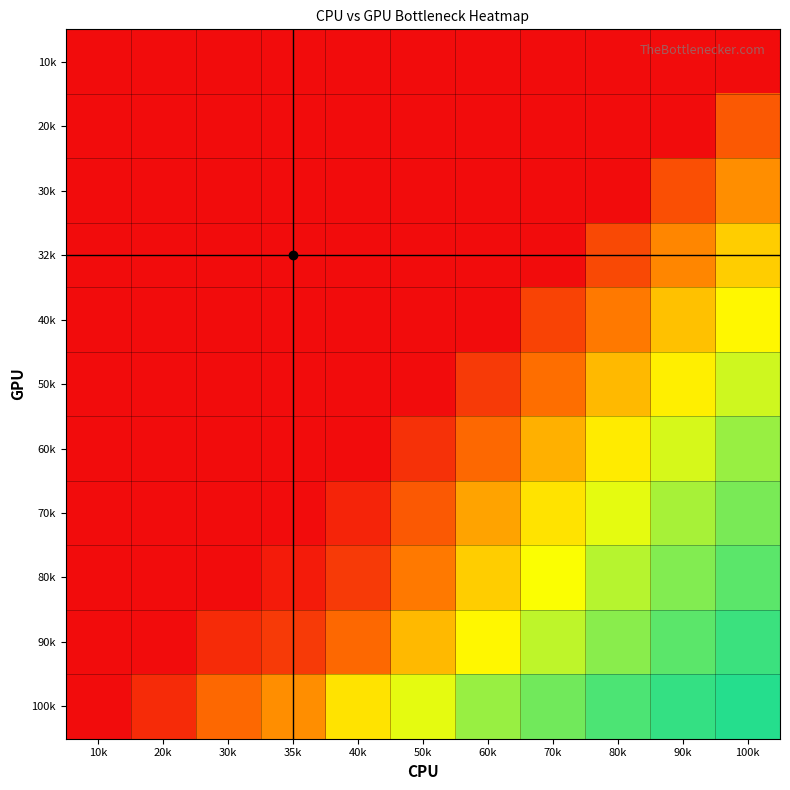

Count the number of data series in this chart.

11